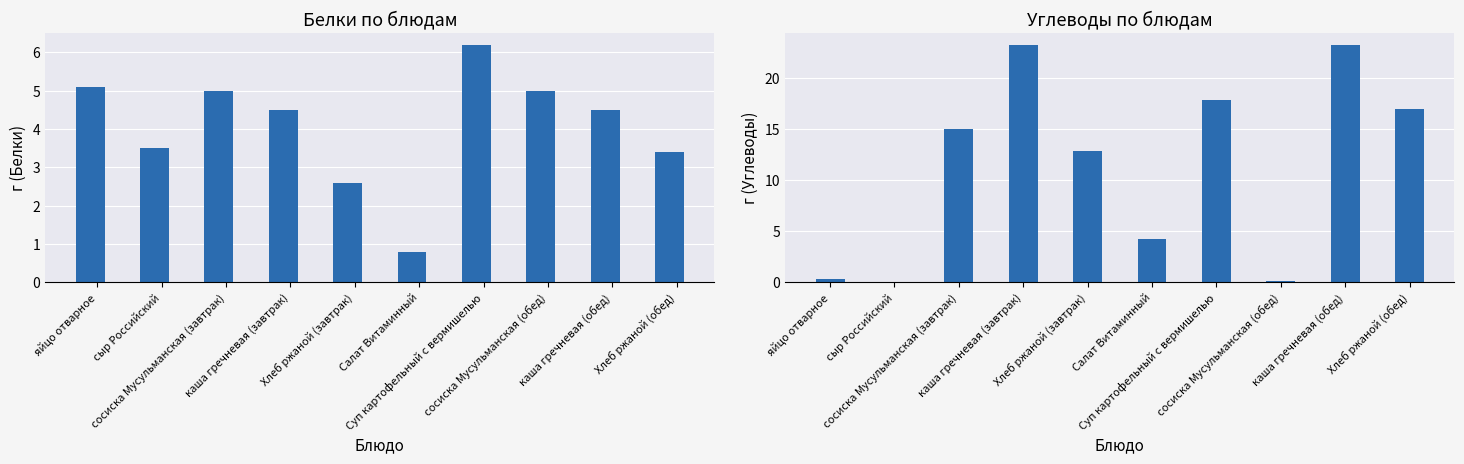

Reading left to right, extract all data points from this chart.

Белки: яйцо отварное=5.1	сыр Российский=3.5	сосиска Мусульманская (завтрак)=5.0	каша гречневая (завтрак)=4.5	Хлеб ржаной (завтрак)=2.6	Салат Витаминный=0.8	Суп картофельный с вермишелью=6.2	сосиска Мусульманская (обед)=5.0	каша гречневая (обед)=4.5	Хлеб ржаной (обед)=3.4
Углеводы: яйцо отварное=0.3	сыр Российский=0.0	сосиска Мусульманская (завтрак)=15.0	каша гречневая (завтрак)=23.2	Хлеб ржаной (завтрак)=12.8	Салат Витаминный=4.3	Суп картофельный с вермишелью=17.8	сосиска Мусульманская (обед)=0.1	каша гречневая (обед)=23.2	Хлеб ржаной (обед)=17.0